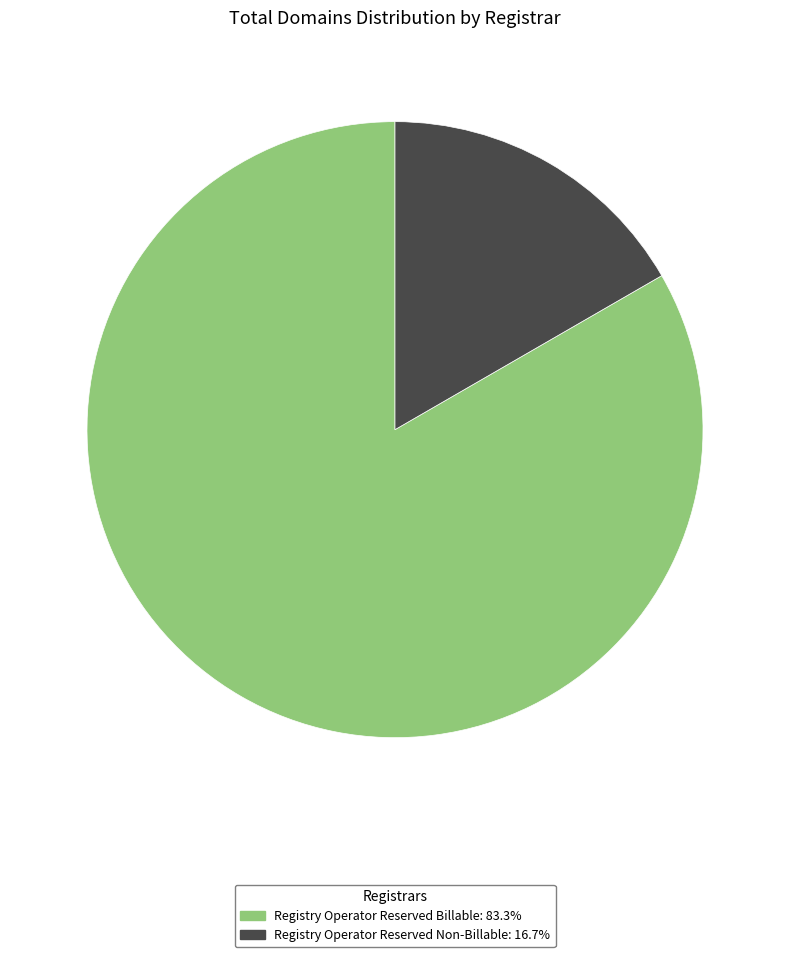

Approximately how many times larger is the value at Registry Operator Reserved Billable: 83.3% compared to Registry Operator Reserved Non-Billable: 16.7%?

5.0